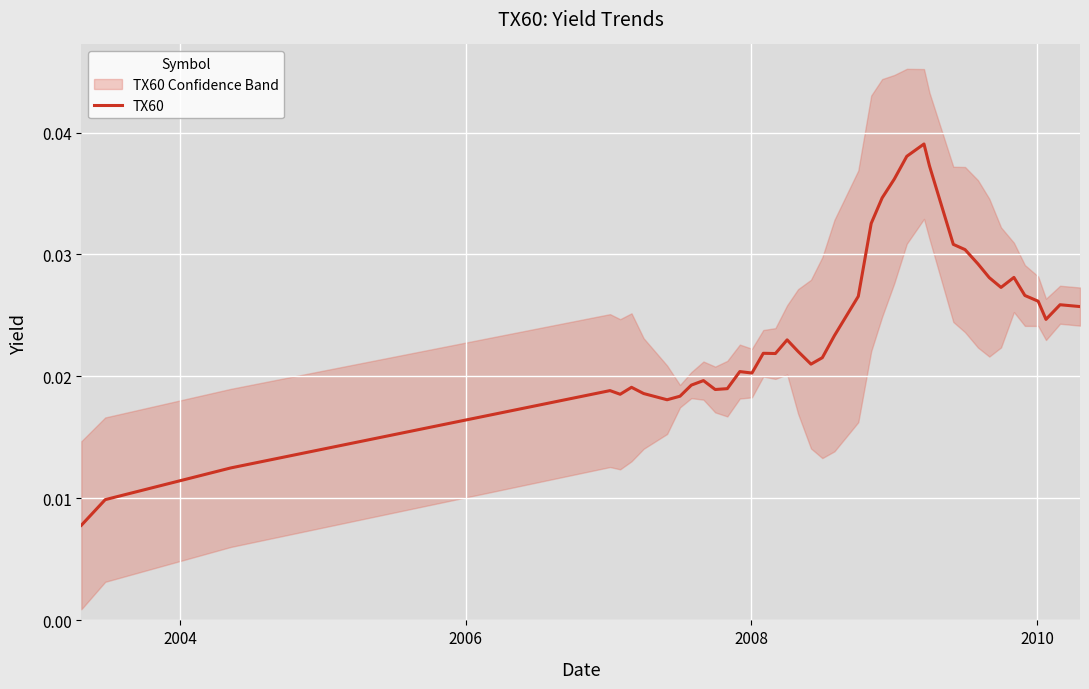

Is it true that the value at 31 is 0.0?

False